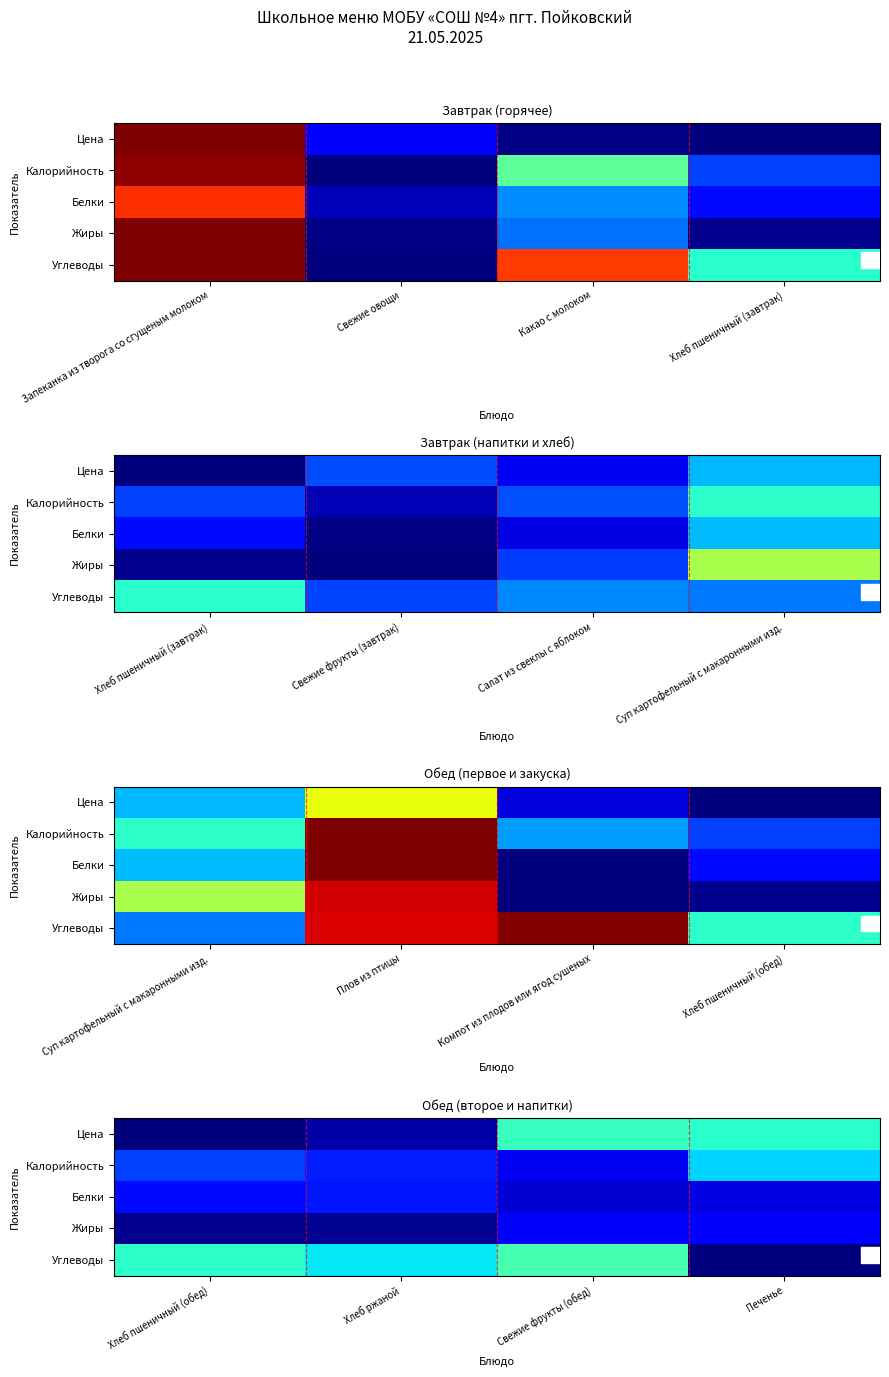

True or false: Жиры has a value of 0.2 at Свежие фрукты (обед).

False